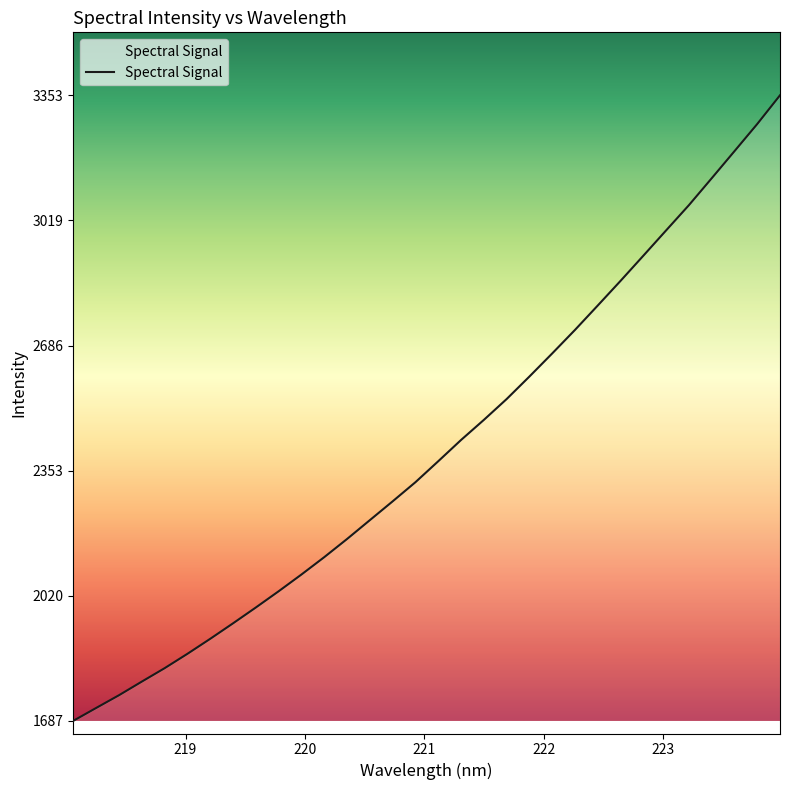

What is the smallest value displayed?

1687.2